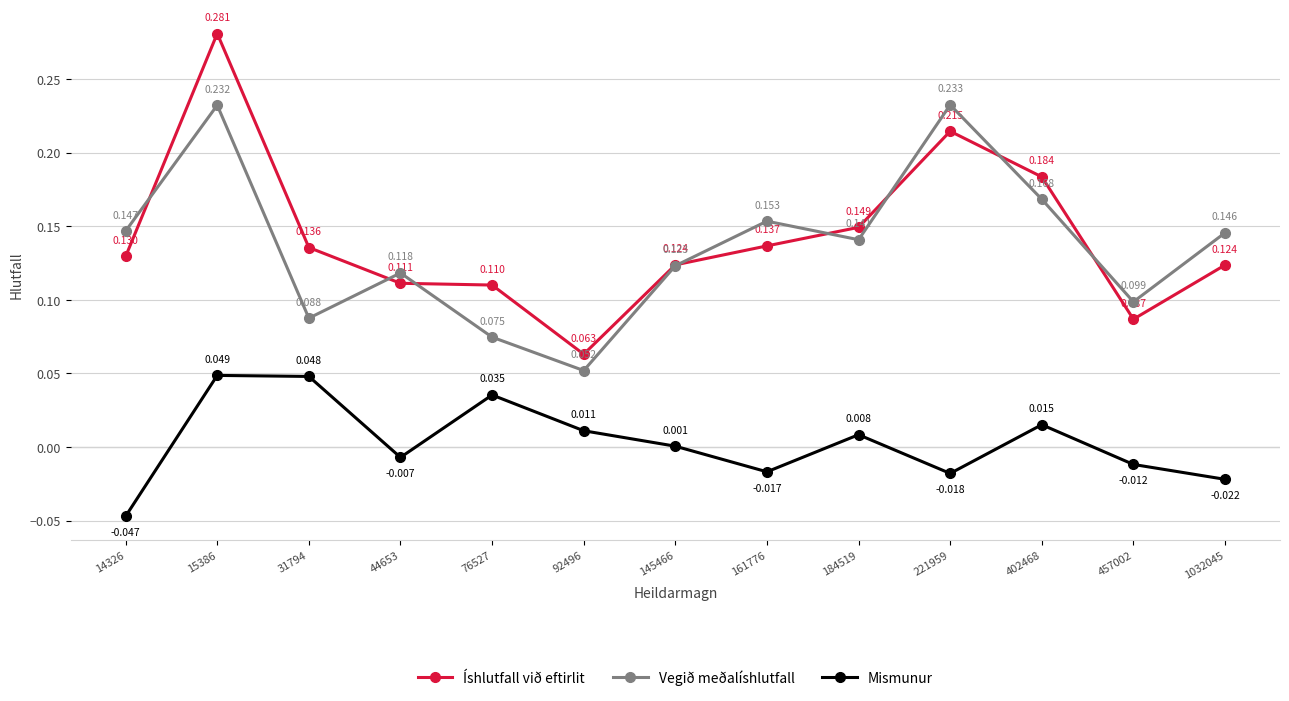

True or false: Mismunur and Vegið meðalíshlutfall cross at least once.

False